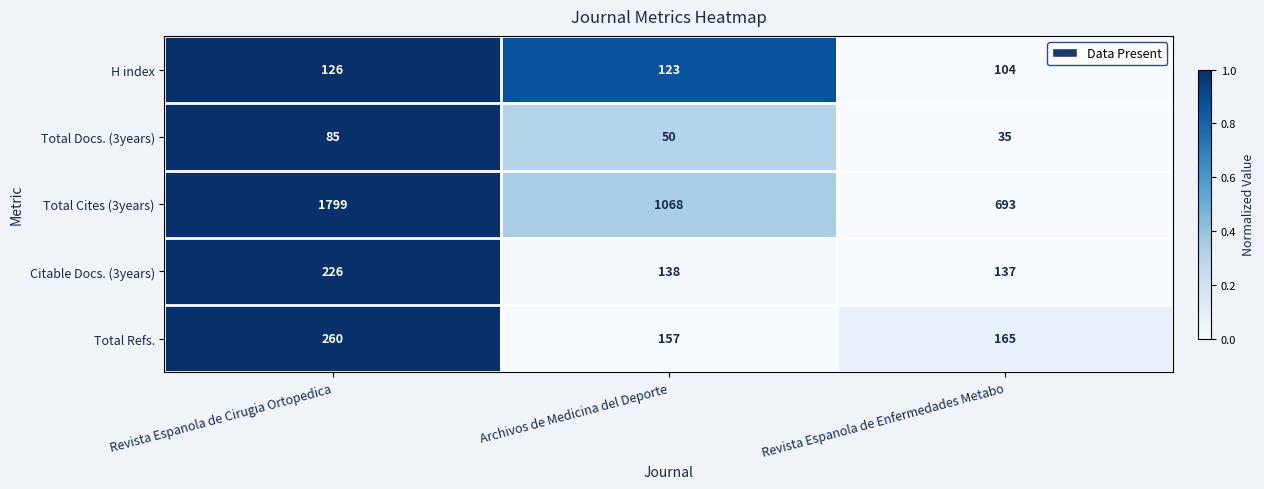

Reading right to left, extract all data points from this chart.

H index: 104	123	126
Total Docs. (3years): 35	50	85
Total Cites (3years): 693	1068	1799
Citable Docs. (3years): 137	138	226
Total Refs.: 165	157	260